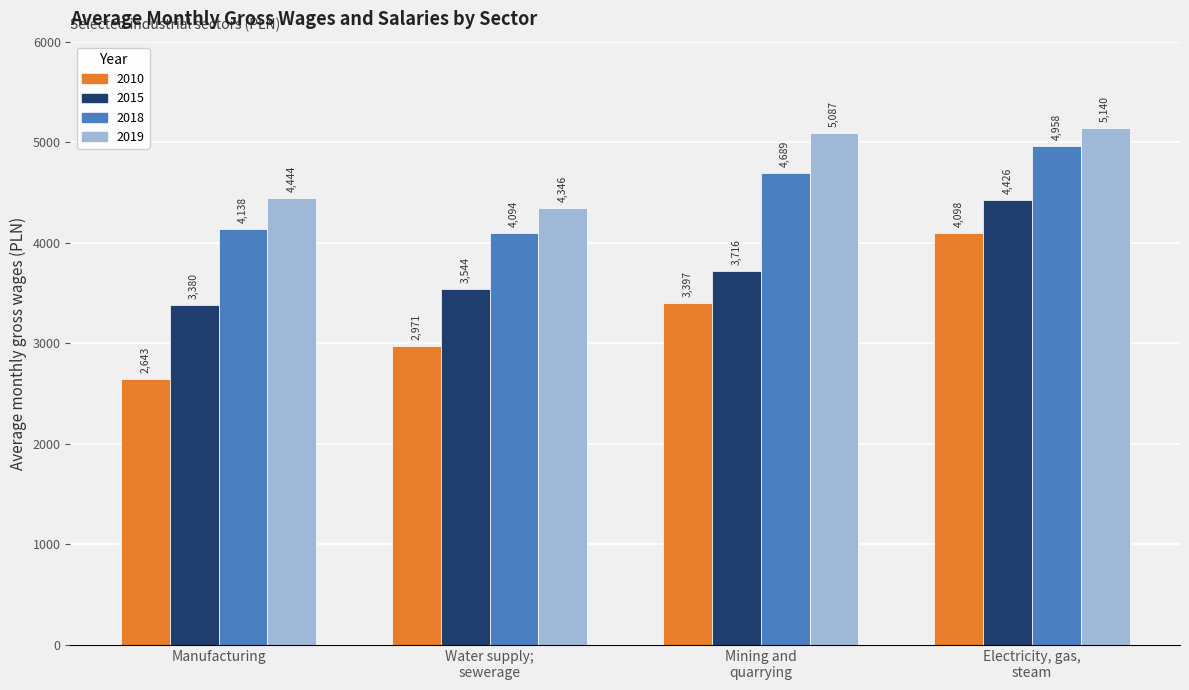

What is the average value of the 2015 series?

3767.1